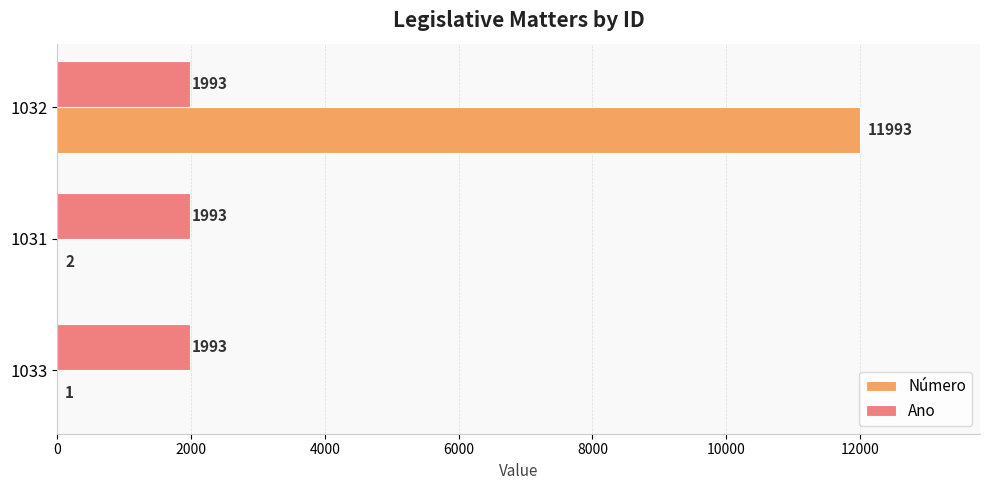

What are all the series names shown in the legend?

Número, Ano